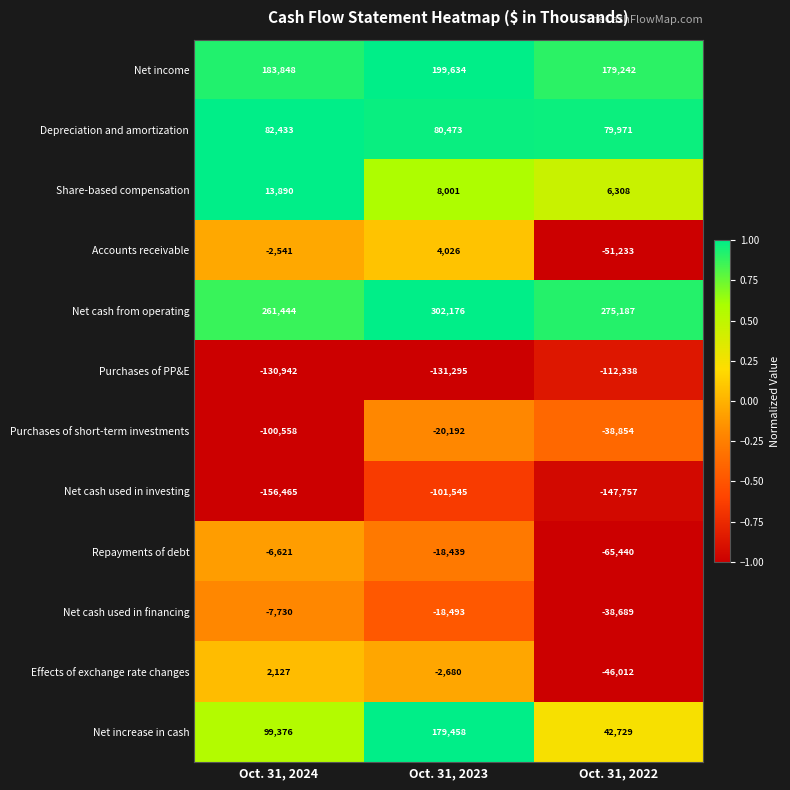

What is the minimum value for Depreciation and amortization?

79971